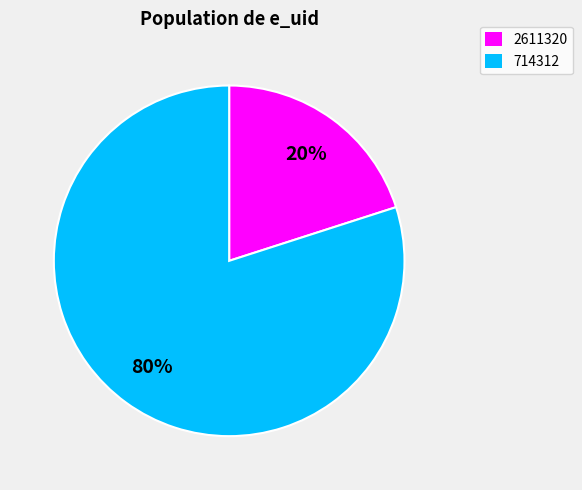

Rank the categories by value from highest to lowest.

714312, 2611320